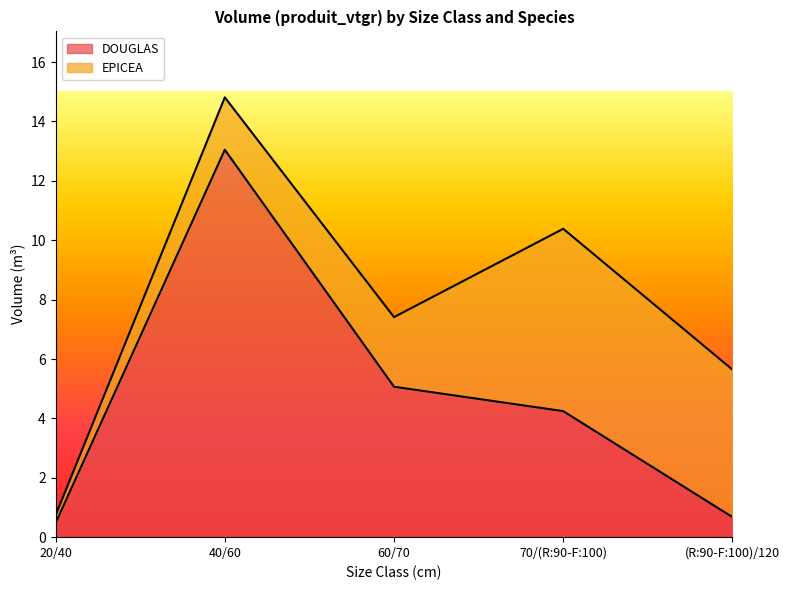

True or false: there are more than 1 points higher than both neighbors.

False